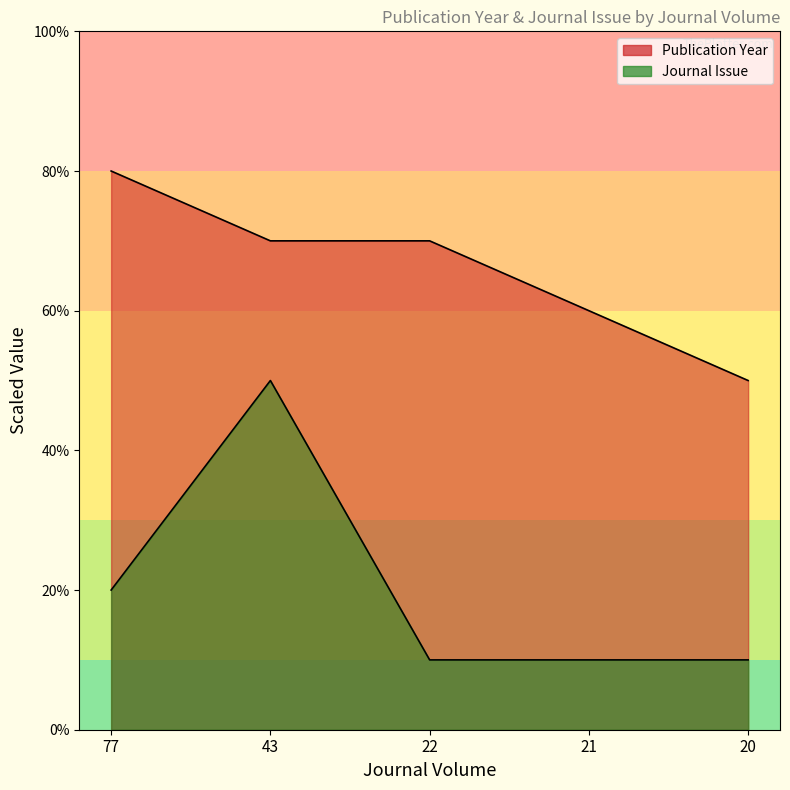

What is the approximate value of Journal Issue at 22?

10